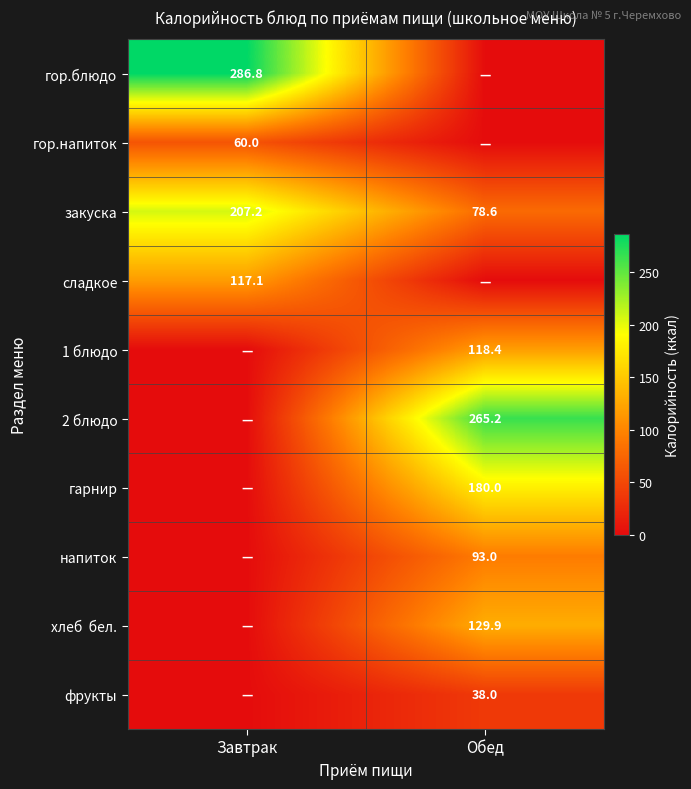

True or false: 1 блюдо has a value of 41.9 at Обед.

False